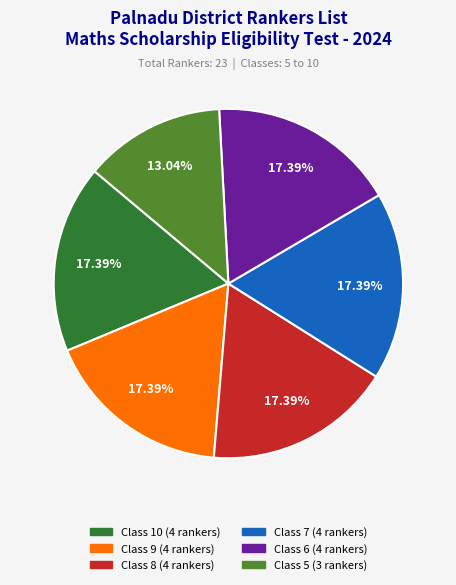

To the nearest percent, what is the average slice percentage?

17%